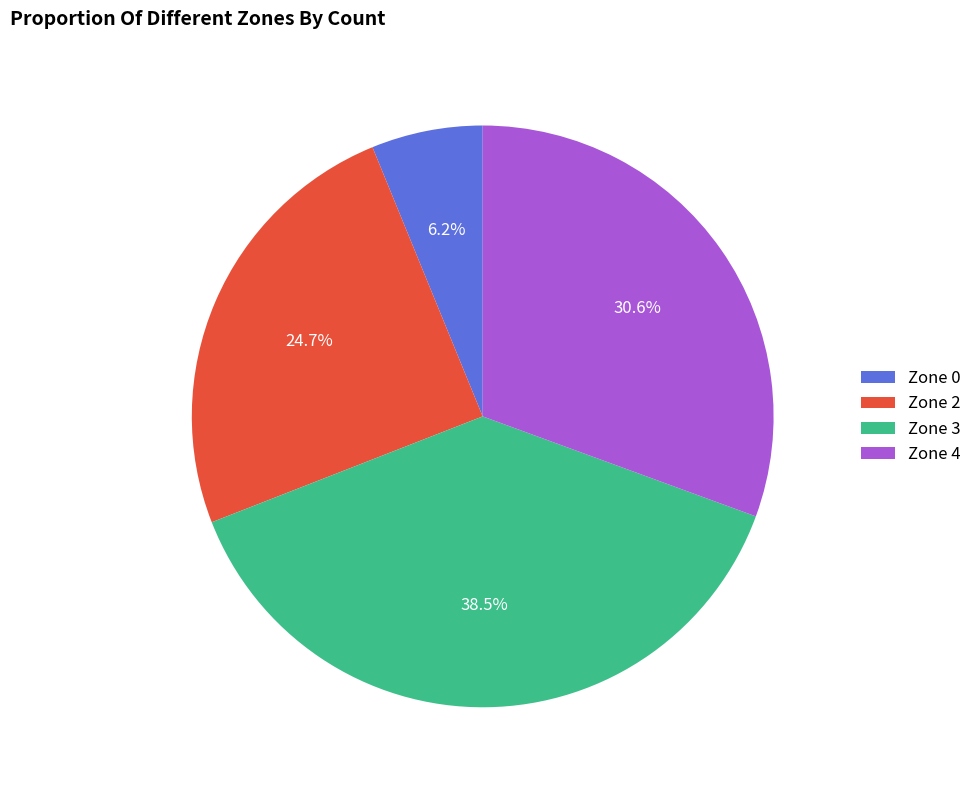

To the nearest percent, what is the difference between the largest and smallest slice percentages?

32%